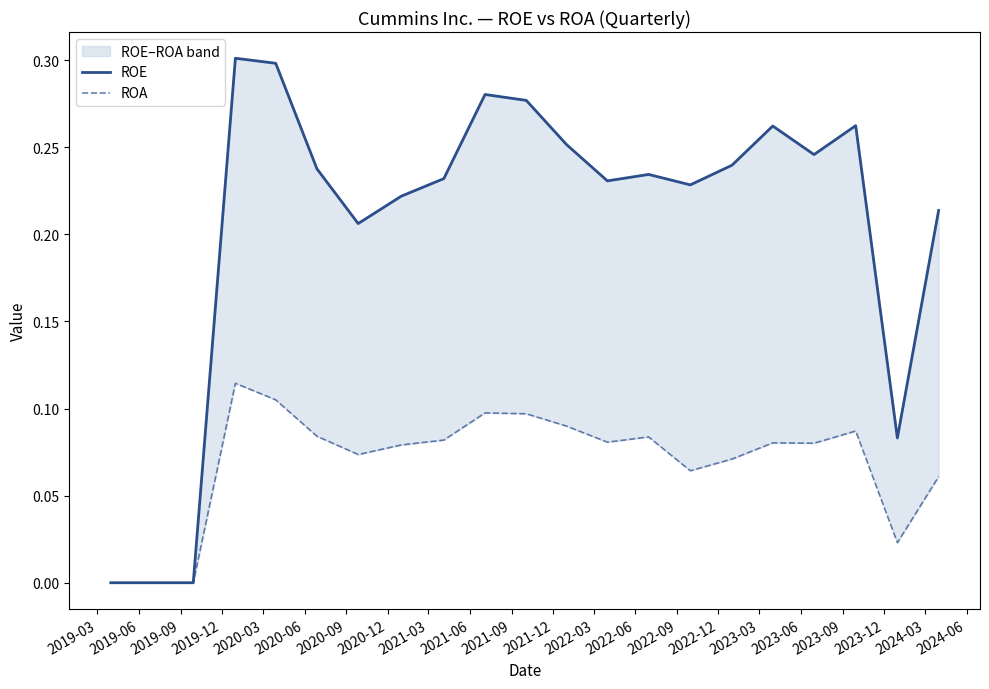

What is the total value across all series at 2020-03?

0.4